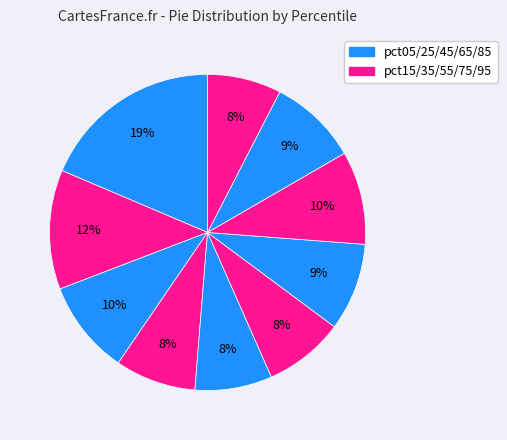

How many slices are in this pie chart?

10